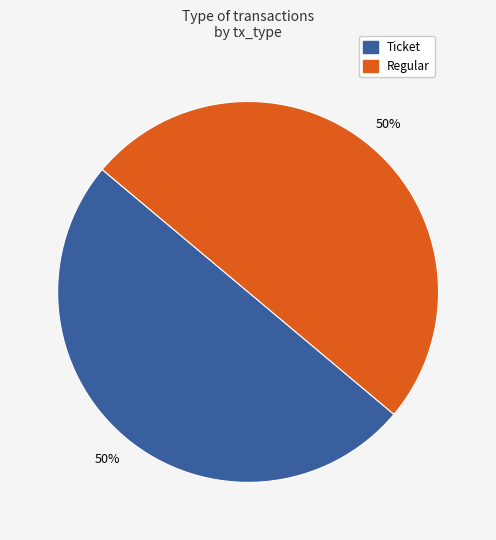

To the nearest percent, what percentage of the pie is Regular?

50%